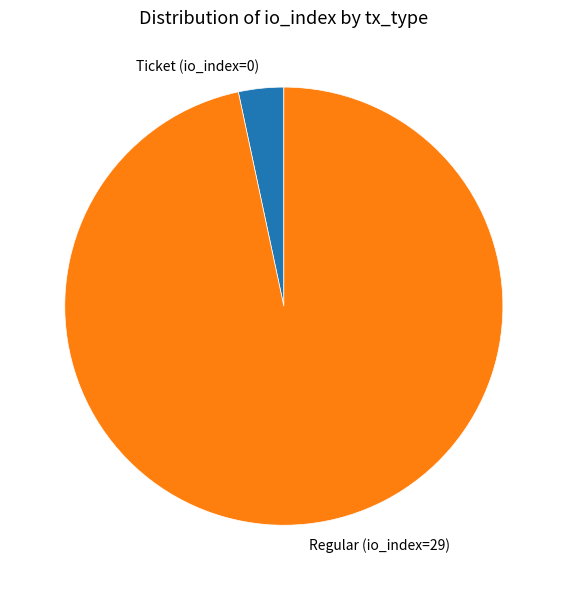

Count the number of slices in the pie.

2